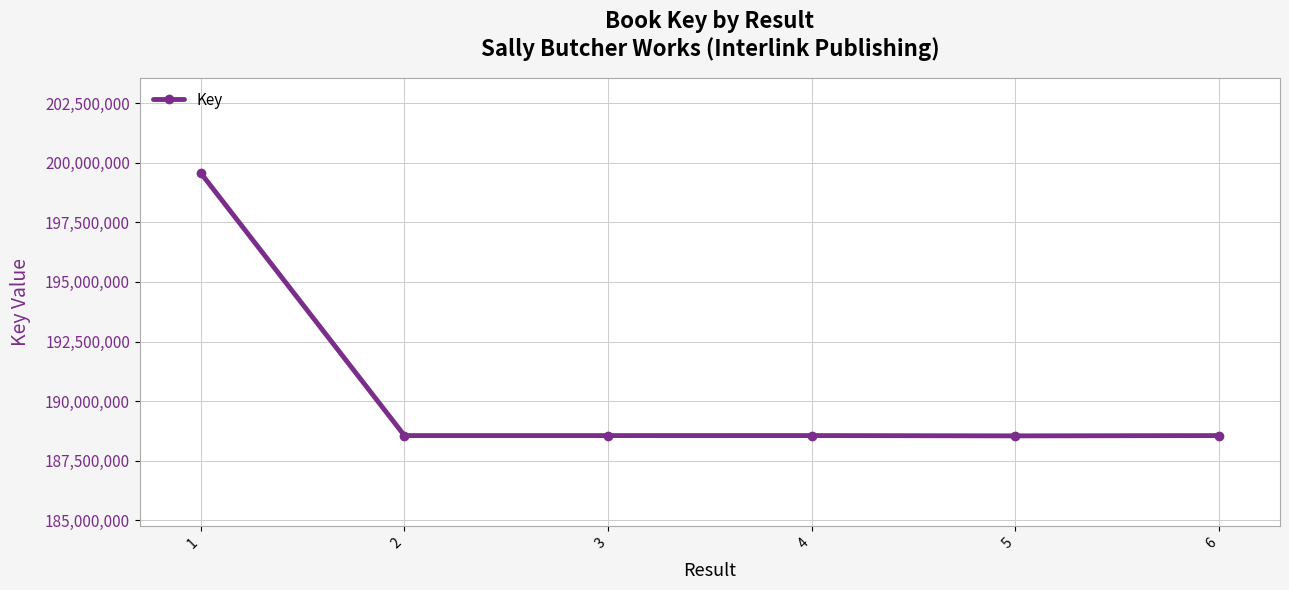

What is the change in value from 1 to 6?

-11008222